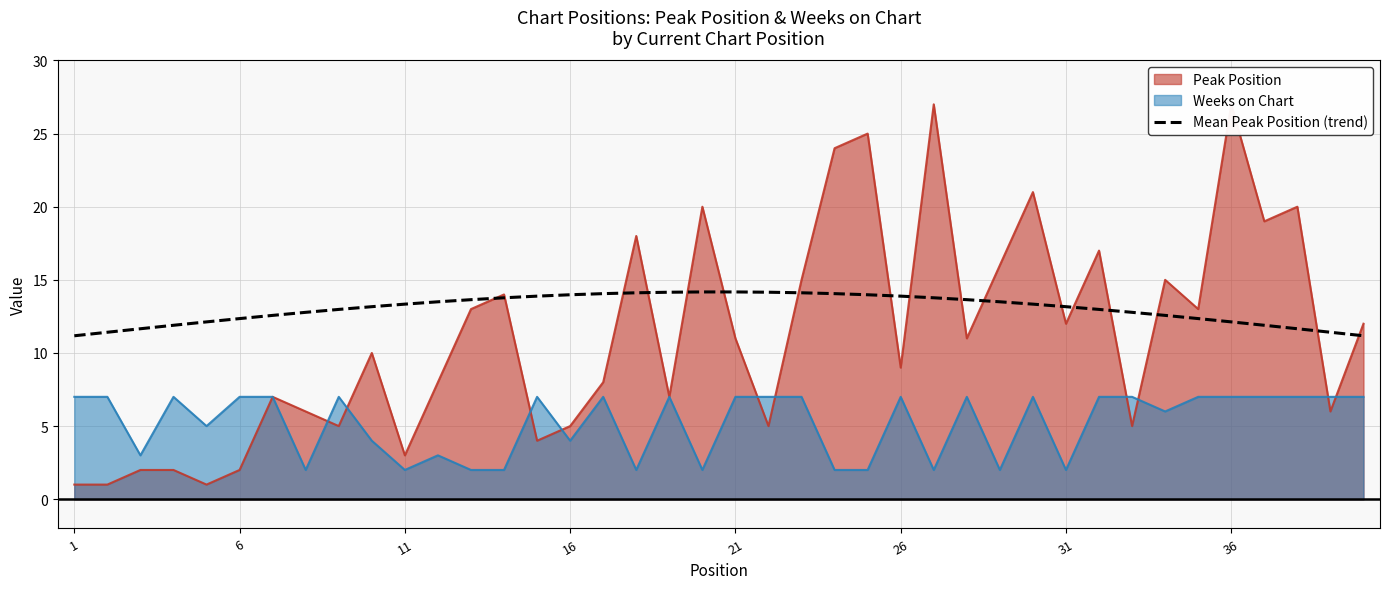

What is the difference between the second highest and second lowest values?

3.0